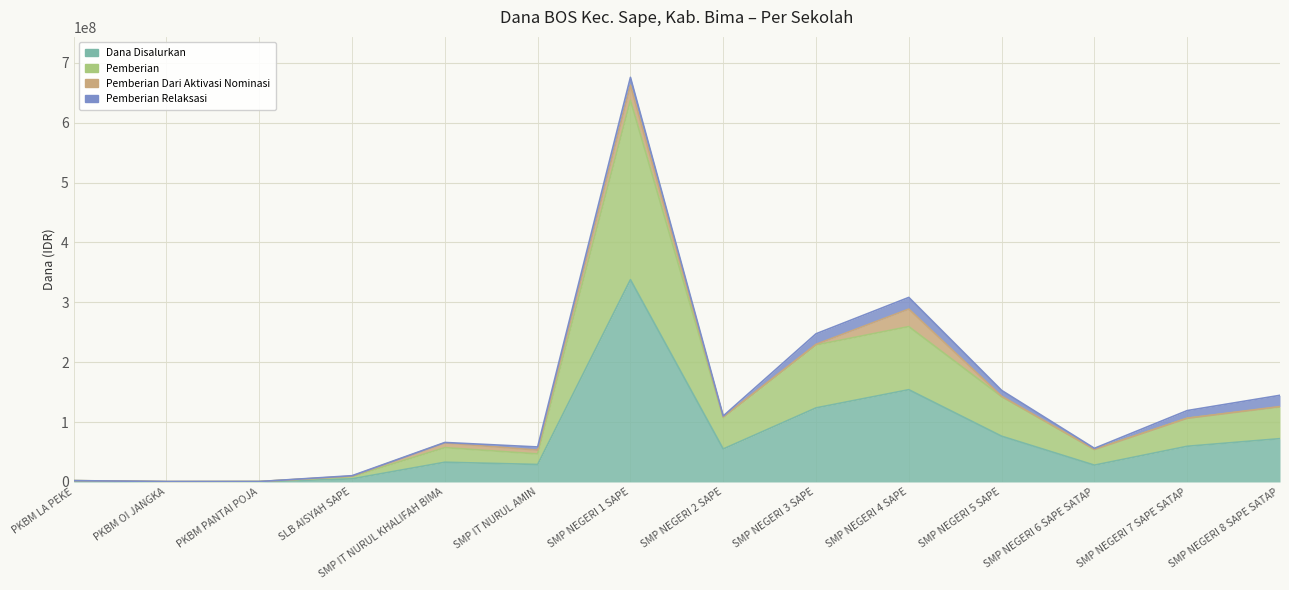

How many values in the Pemberian series exceed 106500000?

6